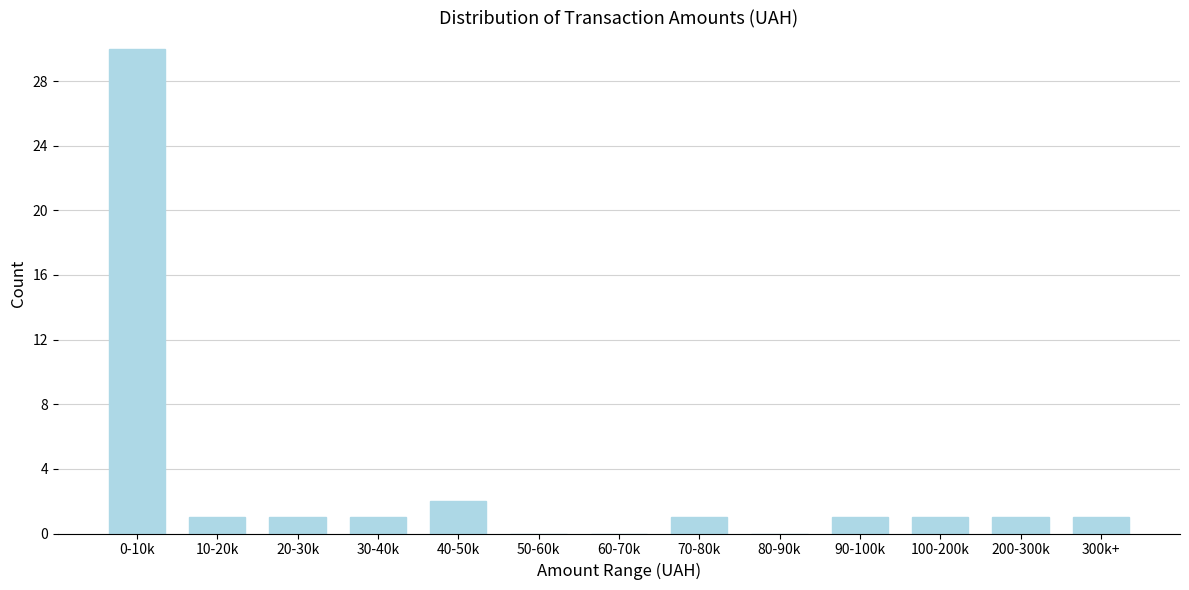

What is the greatest value displayed?

30